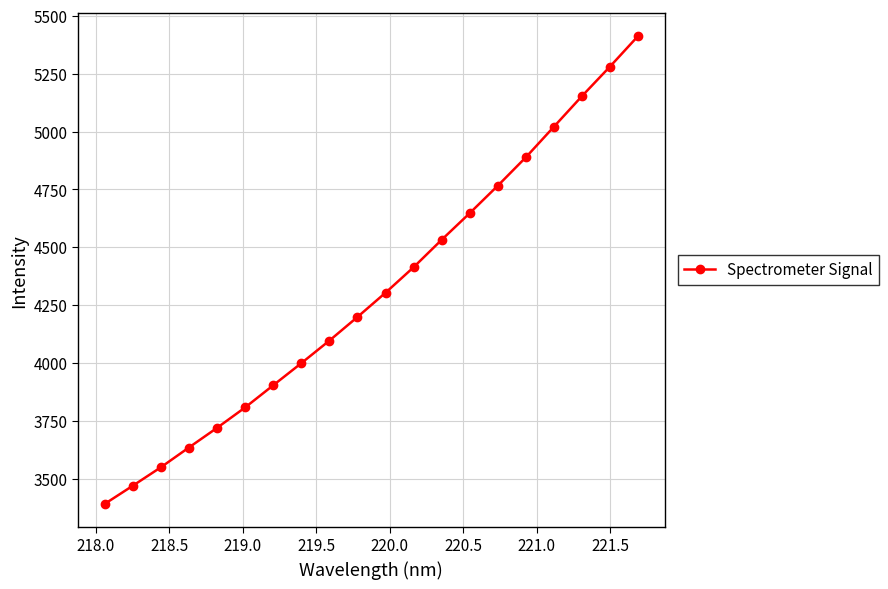

What is the maximum value shown in the chart?

5412.9